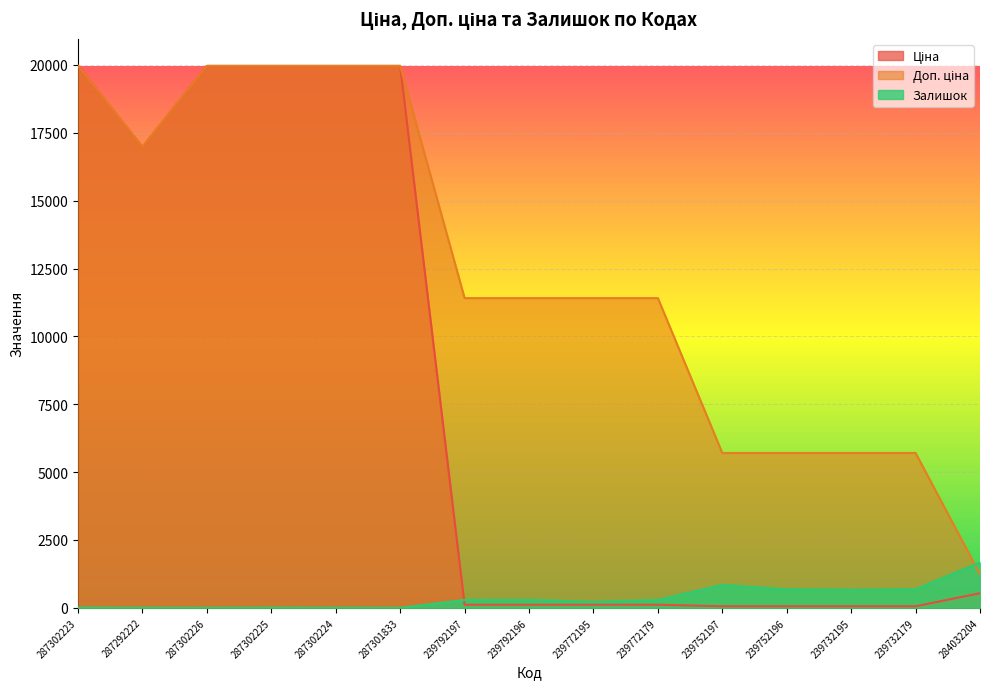

True or false: Доп. ціна and Залишок cross at least once.

True